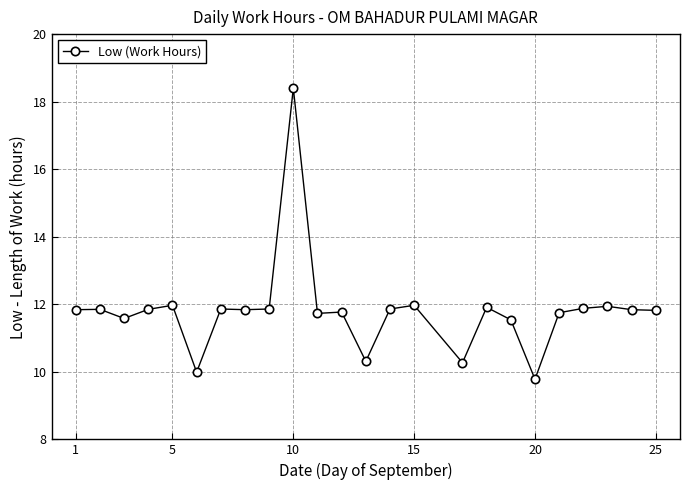

What is the difference between the maximum and second lowest values?

8.4